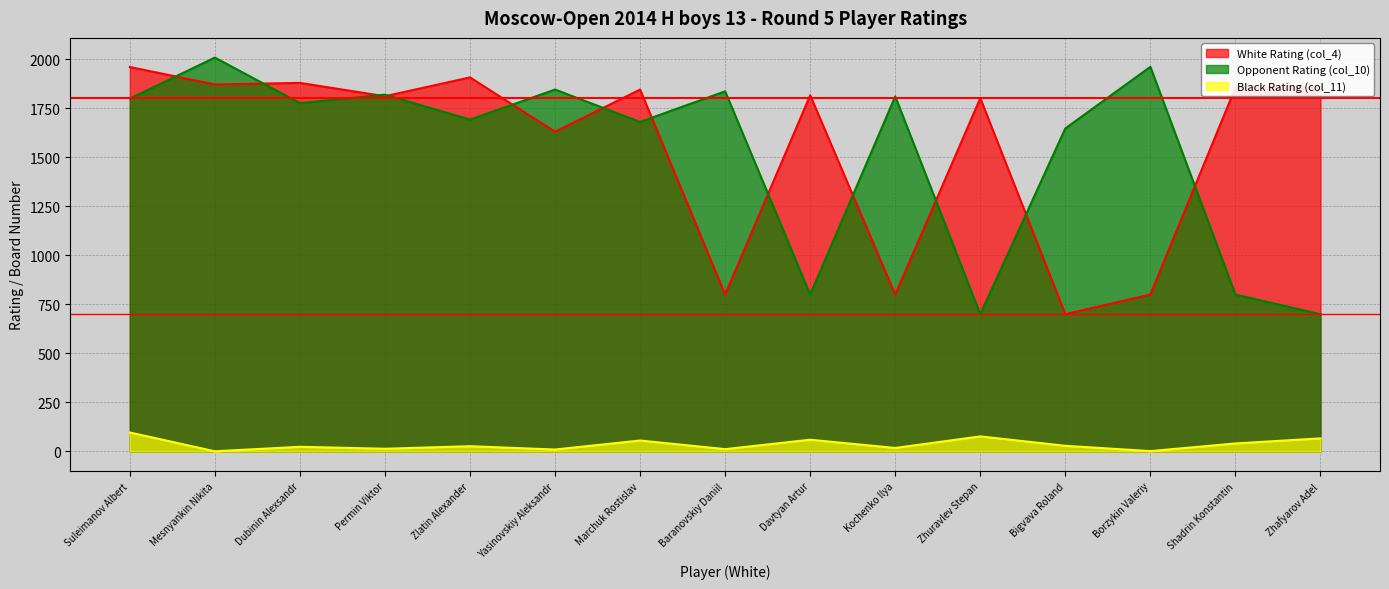

The Black Rating (col_11) series shows 14 at Permin Viktor. True or false?

True